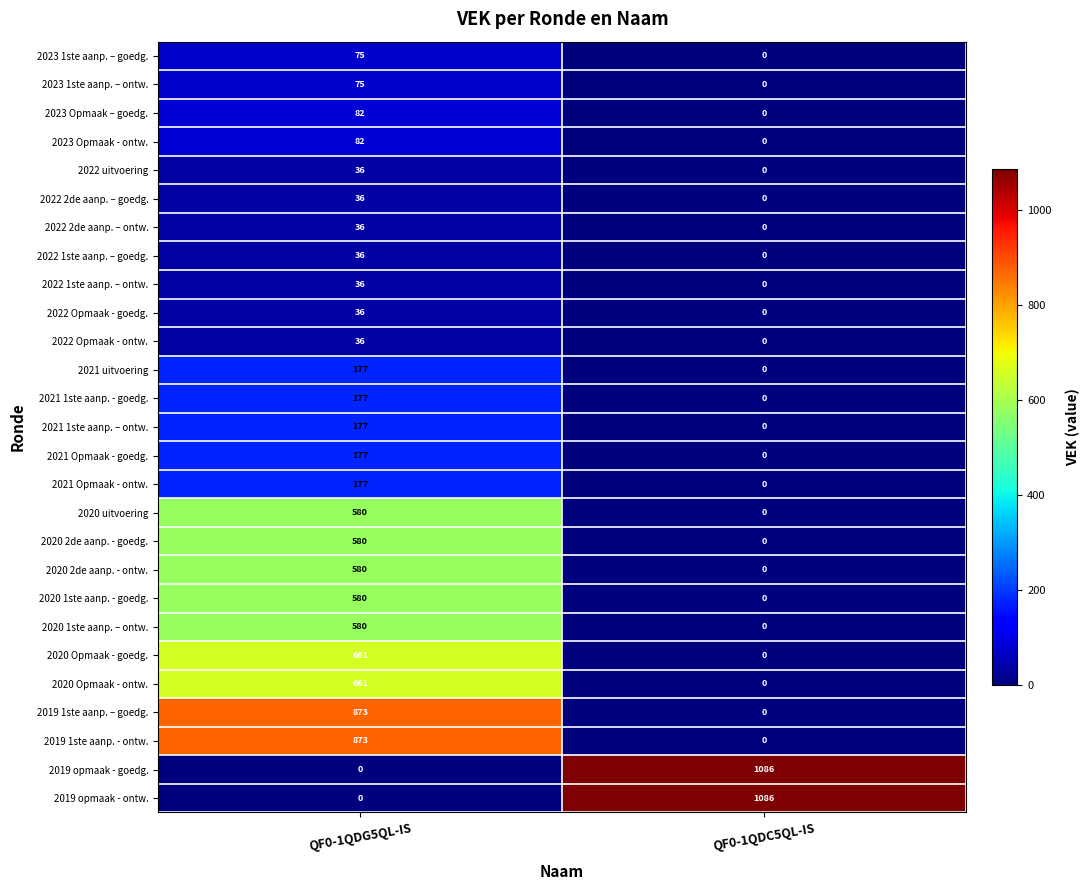

True or false: 2023 1ste aanp. – ontw. has a value of 33 at QF0-1QDG5QL-IS.

False